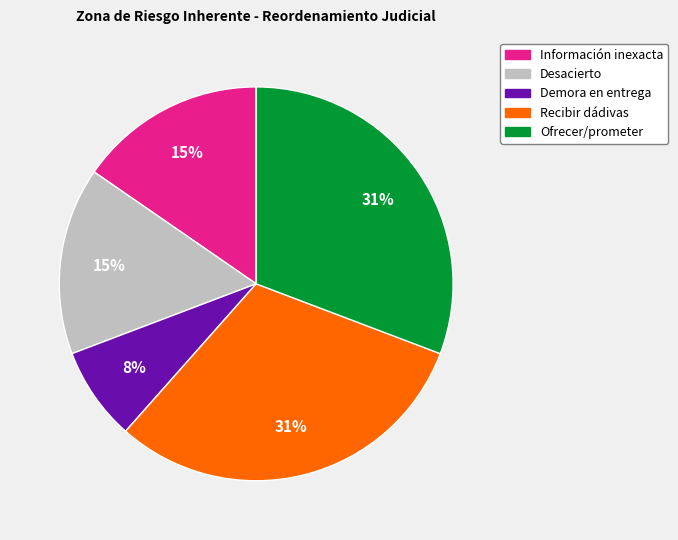

Does Recibir dádivas represent more than half of the total?

No